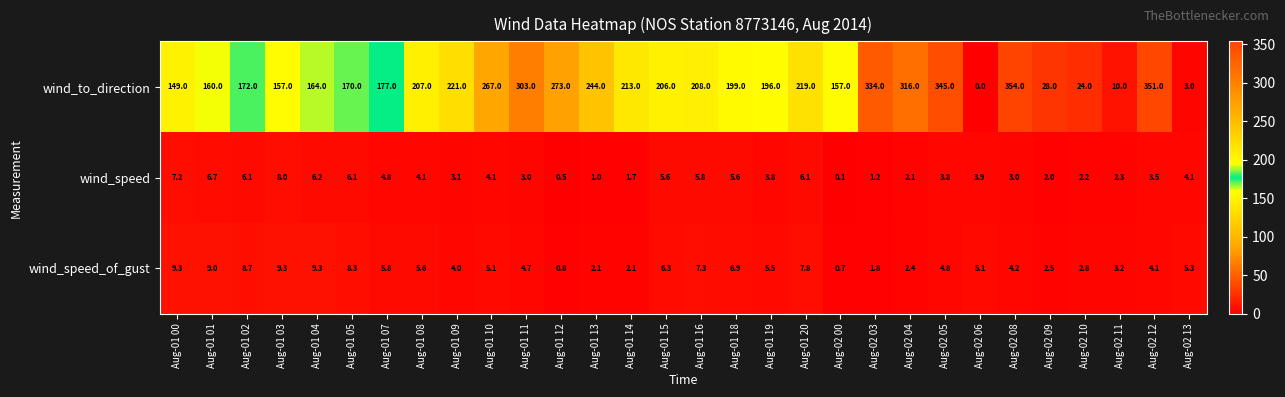

The value of wind_speed_of_gust at Aug-01 00 is 5.4. True or false?

False